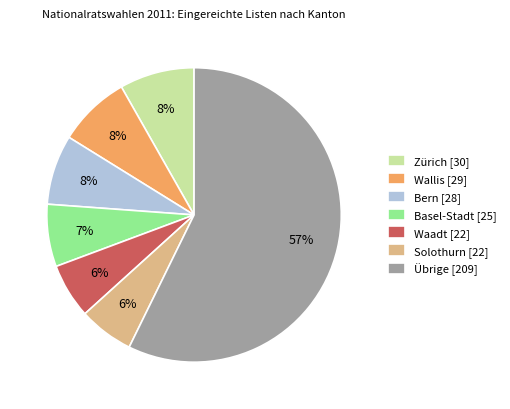

Which has a higher value, Basel-Stadt [25] or Zürich [30]?

Zürich [30]